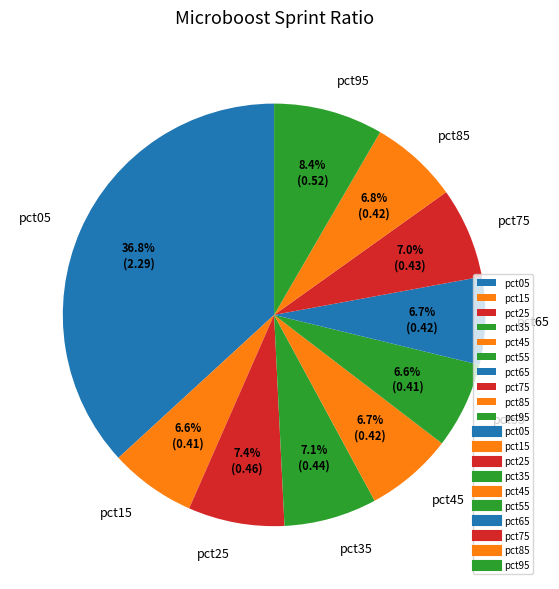

To the nearest percent, what percentage of the pie is pct65?

7%